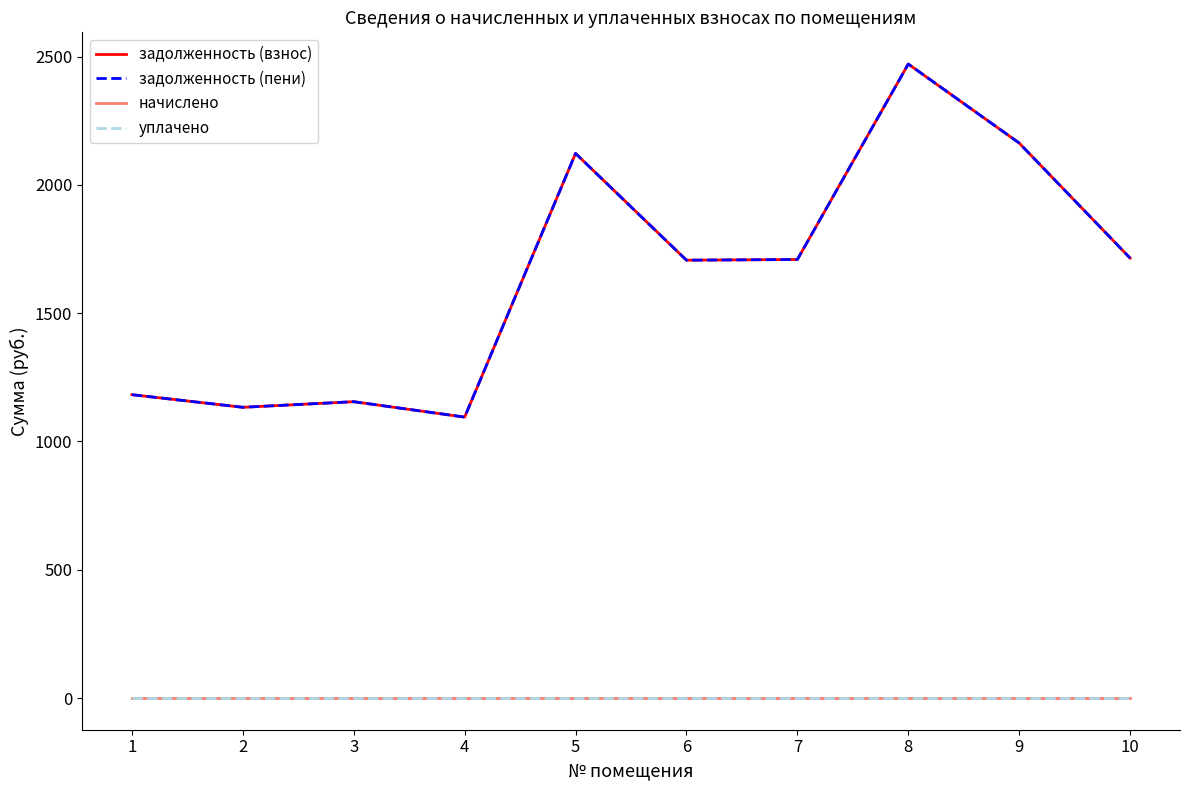

Between 3 and 2, which is larger?

3